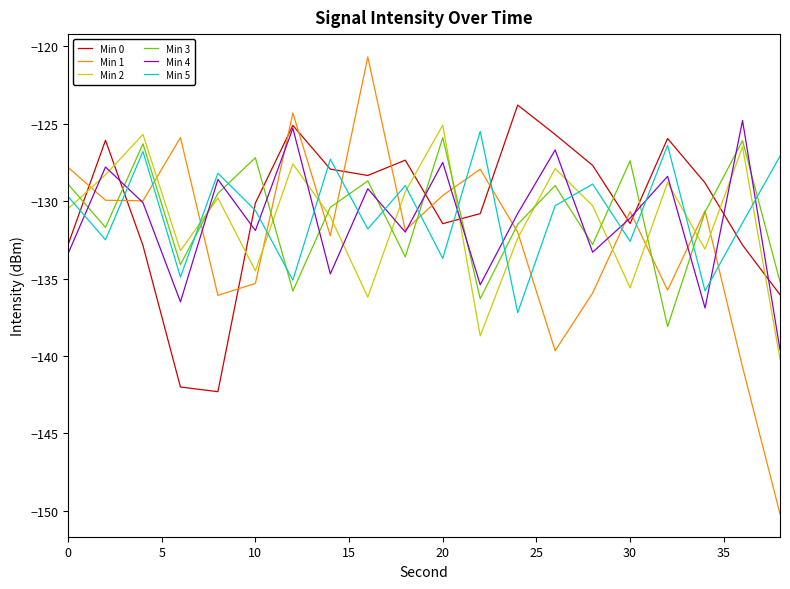

How many intersections are there between Min 1 and Min 0?

11